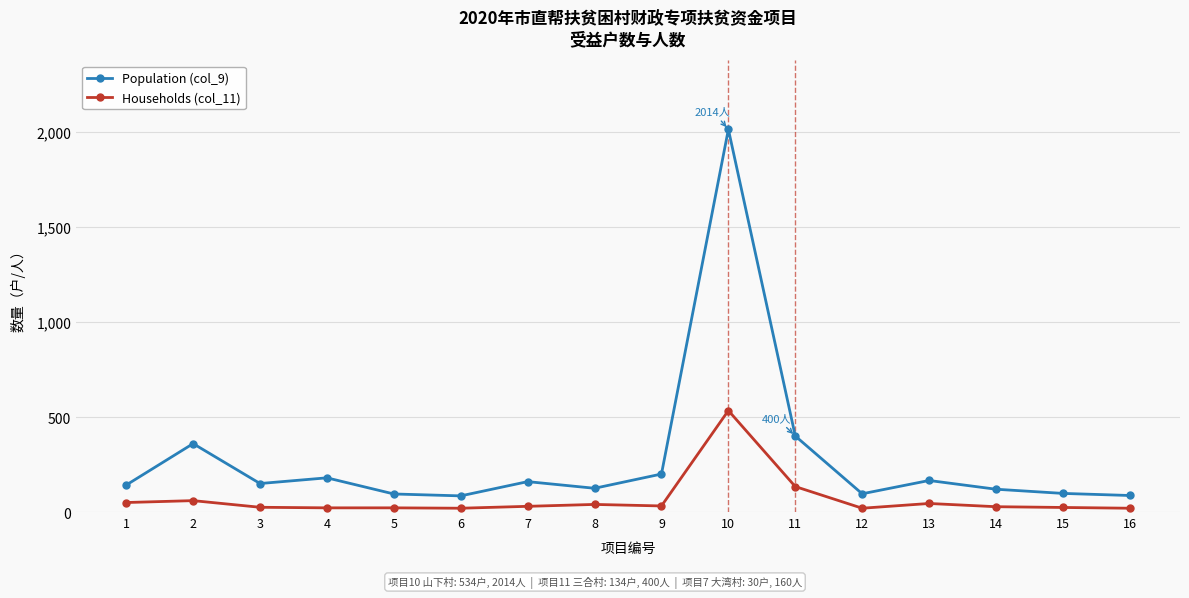

List the series in order of their overall mean, highest first.

Population (col_9), Households (col_11)